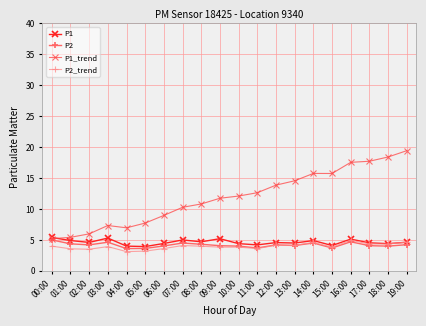

Is it true that P1 equals 5.1 at 16:00?

True